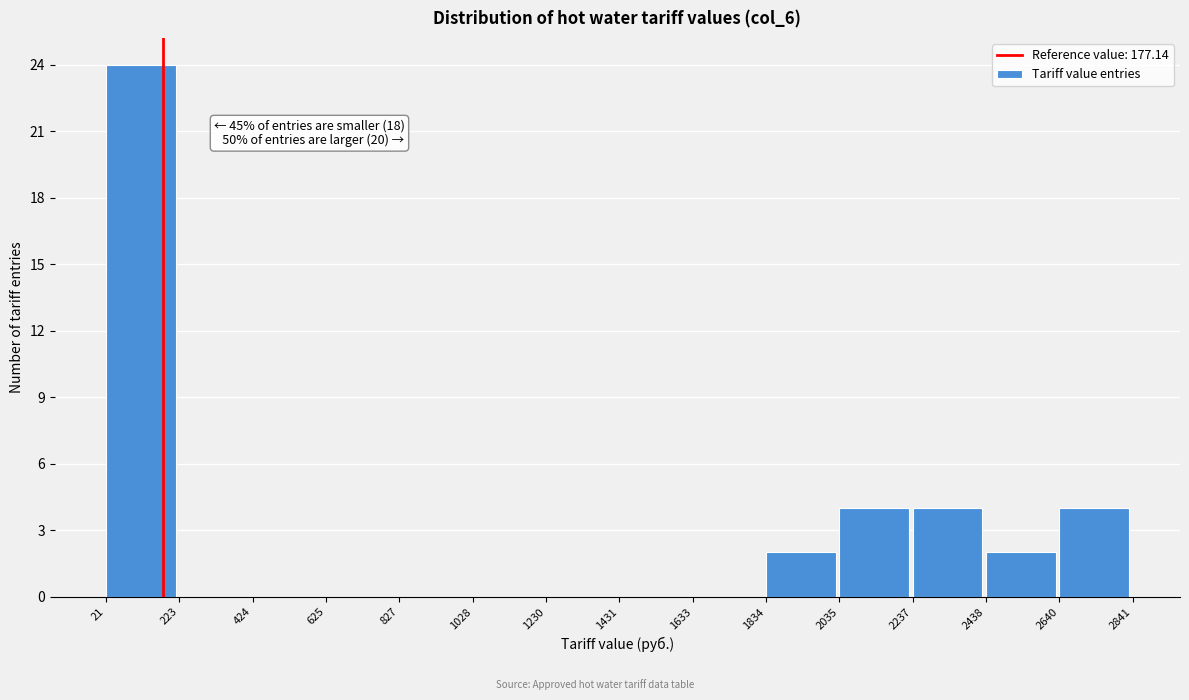

Which range on the x-axis has the tallest bar?

21 to 223